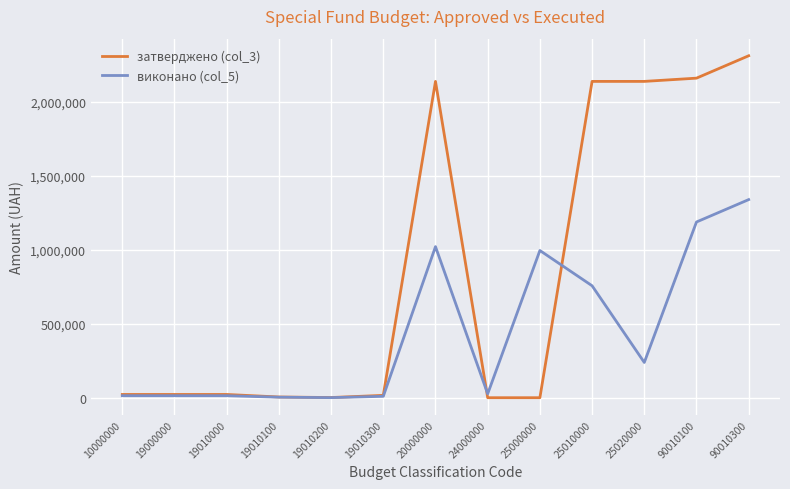

The виконано (col_5) series shows 26195.9 at 24000000. True or false?

True